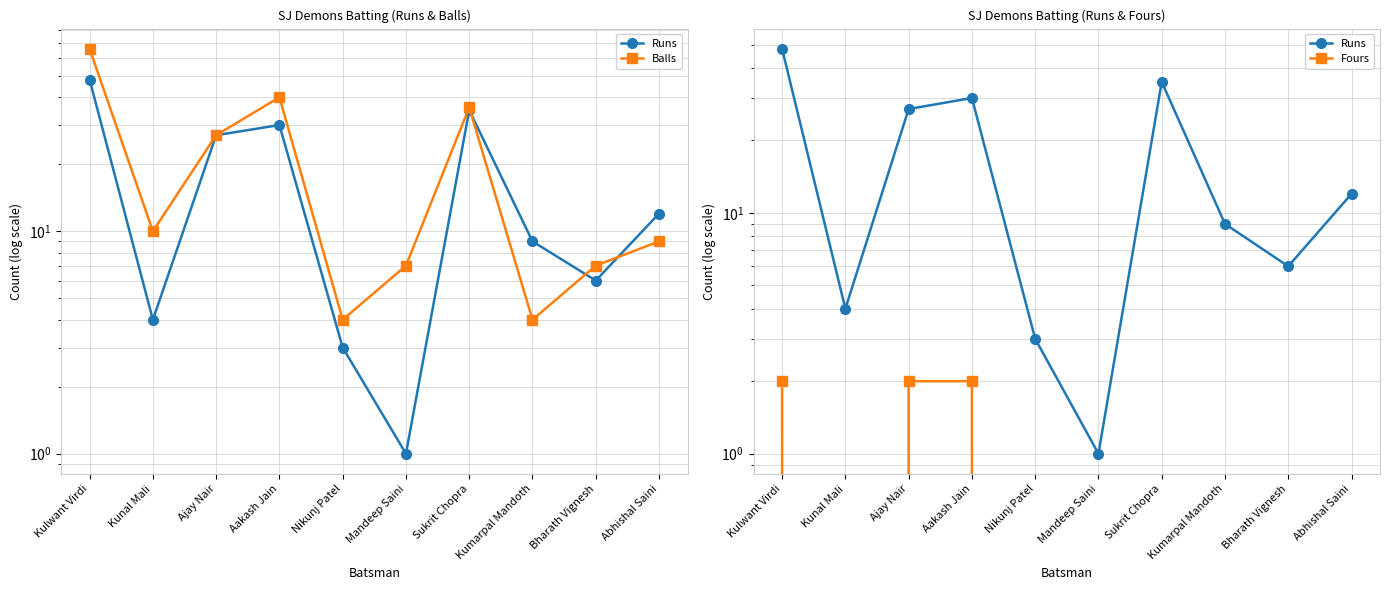

How many series are shown in this chart?

3